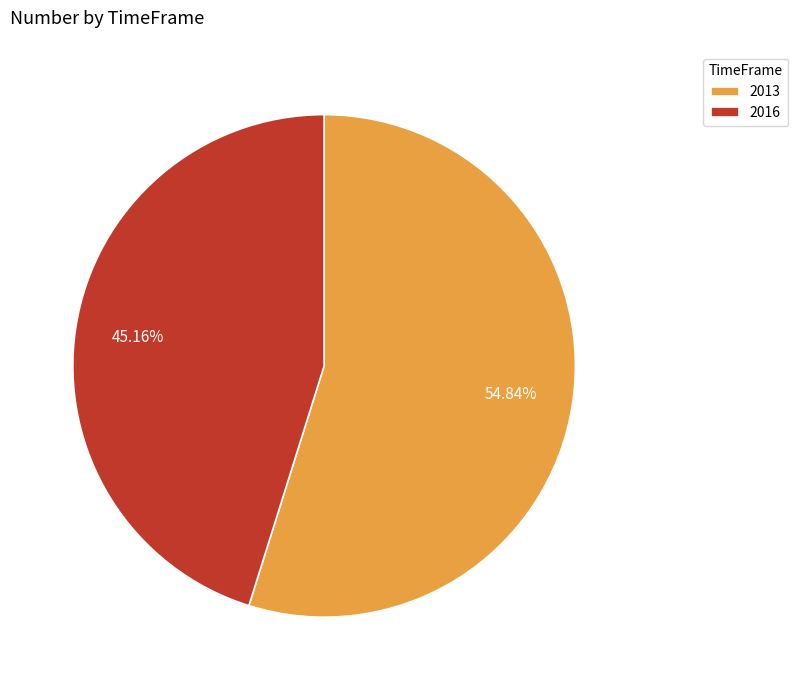

Combined, what portion of the pie is 2016 and 2013?

100.0%